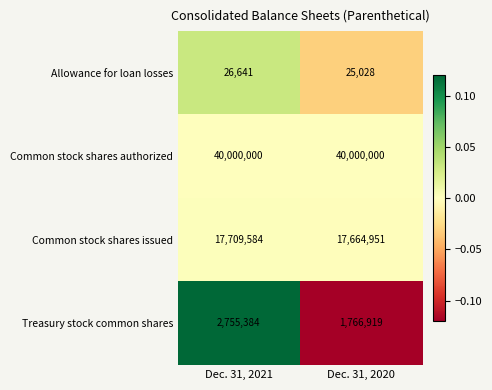

Is the value of Common stock shares issued at Dec. 31, 2020 greater than the value of Common stock shares authorized at Dec. 31, 2020?

No